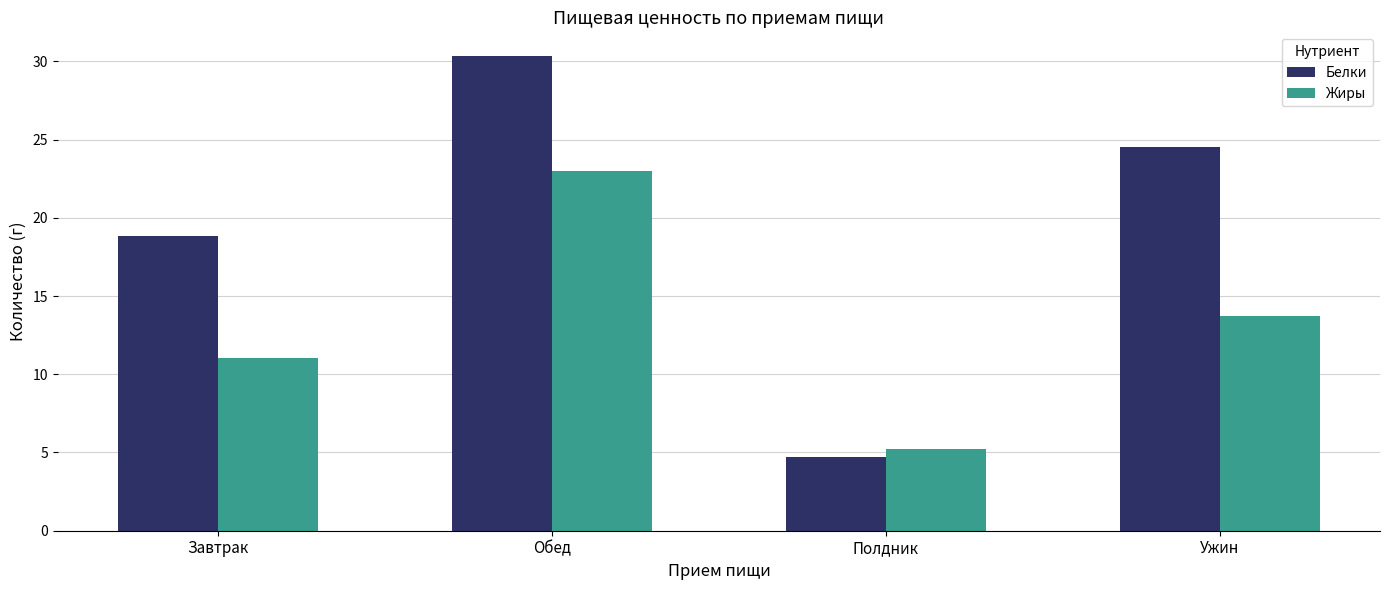

What is the total value across all series at Обед?

53.3